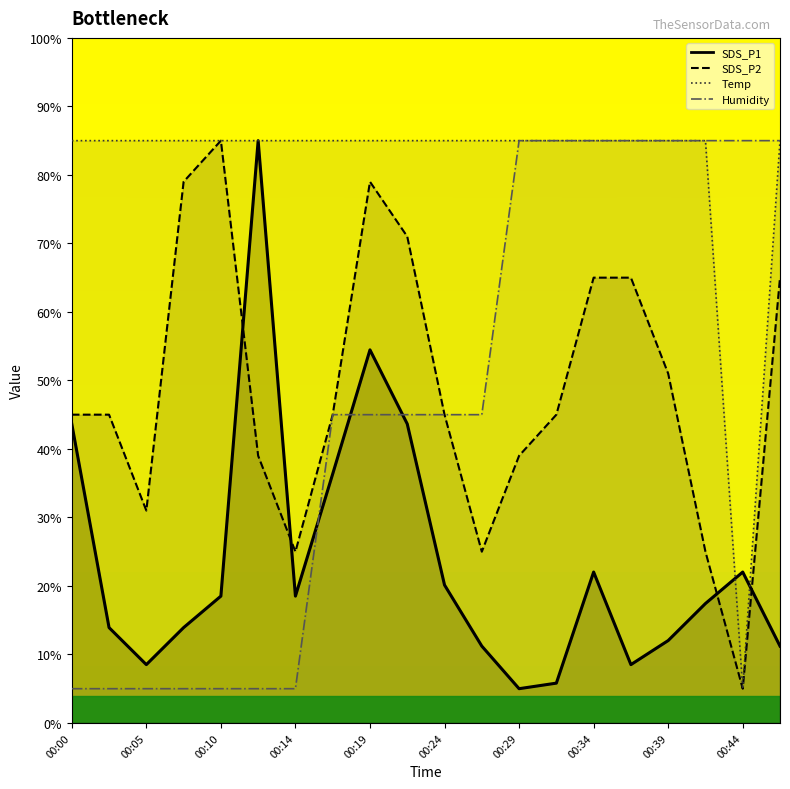

What are all the series names shown in the legend?

SDS_P1, SDS_P2, Temp, Humidity